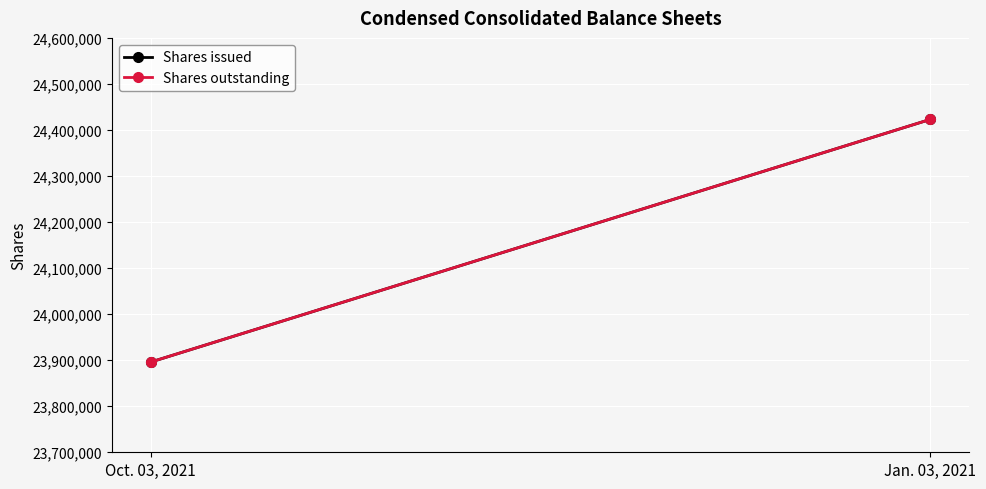

Which category has the highest value across all series?

Jan. 03, 2021